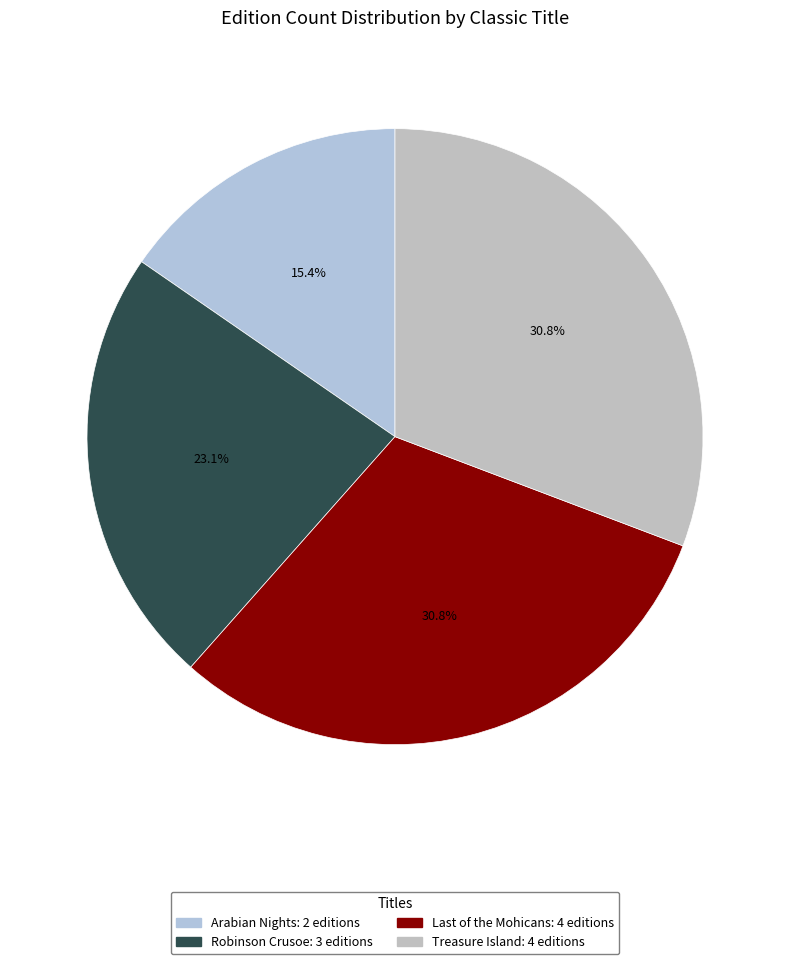

Rank the categories by value from lowest to highest.

Arabian Nights, Robinson Crusoe, Last of the Mohicans, Treasure Island